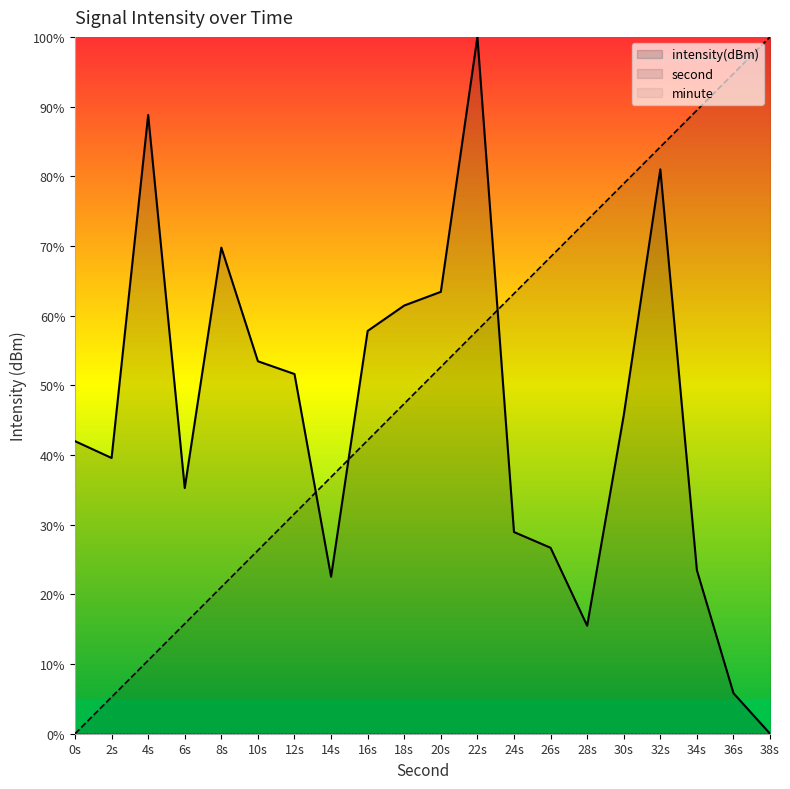

List the series in order of their peak value, lowest first.

second, intensity(dBm)